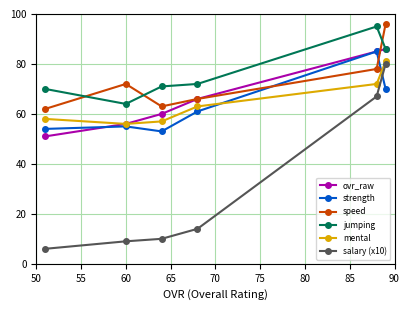

True or false: speed and mental intersect in this chart.

False